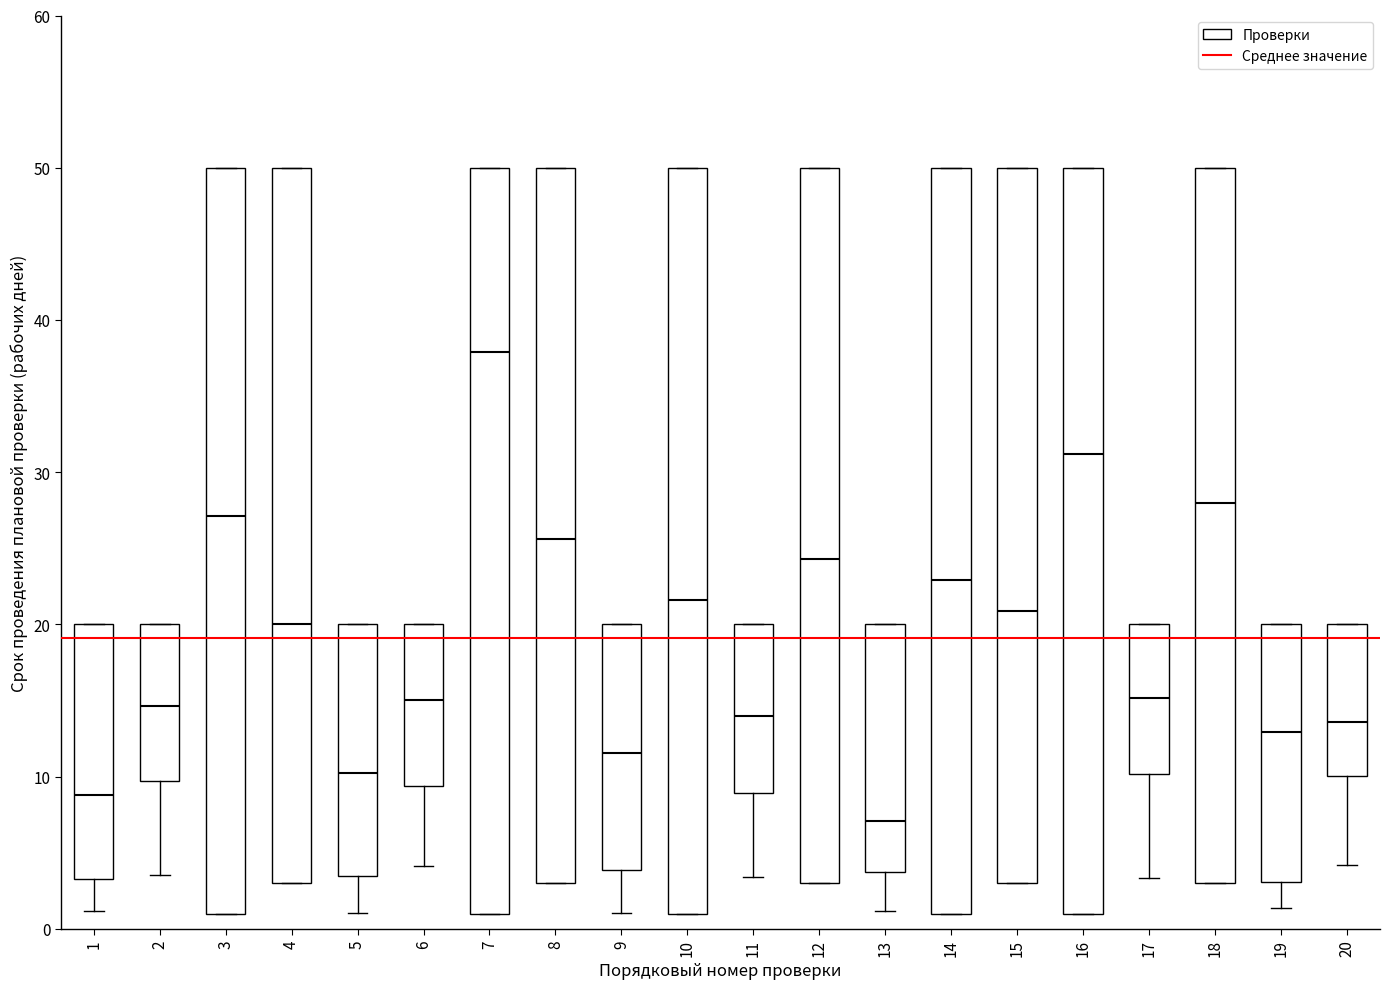

Reading left to right, read every box against the y-axis: the position of its median line, the range the box covers, and the ends of its whiskers. The values are not printed on the chart, so give them approximately, as read against the axis.

1: median 9, box 3 to 20, whiskers 1 to 20
2: median 15, box 10 to 20, whiskers 4 to 20
3: median 27, box 1 to 50, whiskers 1 to 50
4: median 20, box 3 to 50, whiskers 3 to 50
5: median 10, box 3 to 20, whiskers 1 to 20
6: median 15, box 9 to 20, whiskers 4 to 20
7: median 38, box 1 to 50, whiskers 1 to 50
8: median 26, box 3 to 50, whiskers 3 to 50
9: median 12, box 4 to 20, whiskers 1 to 20
10: median 22, box 1 to 50, whiskers 1 to 50
11: median 14, box 9 to 20, whiskers 3 to 20
12: median 24, box 3 to 50, whiskers 3 to 50
13: median 7, box 4 to 20, whiskers 1 to 20
14: median 23, box 1 to 50, whiskers 1 to 50
15: median 21, box 3 to 50, whiskers 3 to 50
16: median 31, box 1 to 50, whiskers 1 to 50
17: median 15, box 10 to 20, whiskers 3 to 20
18: median 28, box 3 to 50, whiskers 3 to 50
19: median 13, box 3 to 20, whiskers 1 to 20
20: median 14, box 10 to 20, whiskers 4 to 20